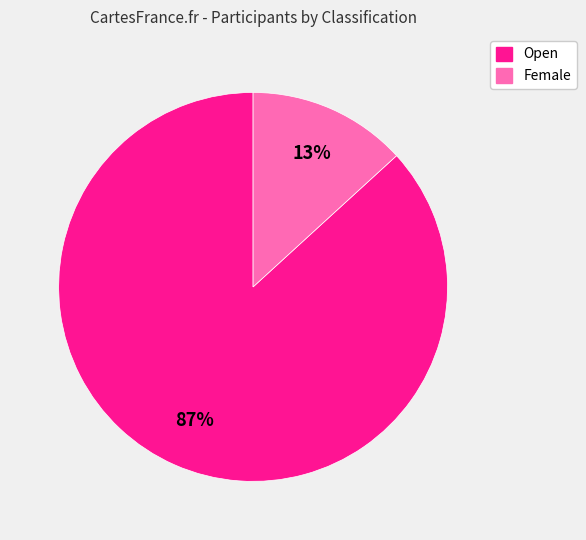

To the nearest percent, what is the difference between the largest and smallest slice percentages?

74%